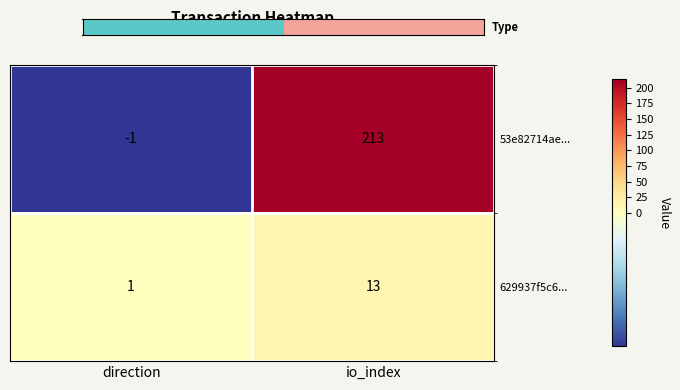

At which category is the sum across all series the highest?

io_index